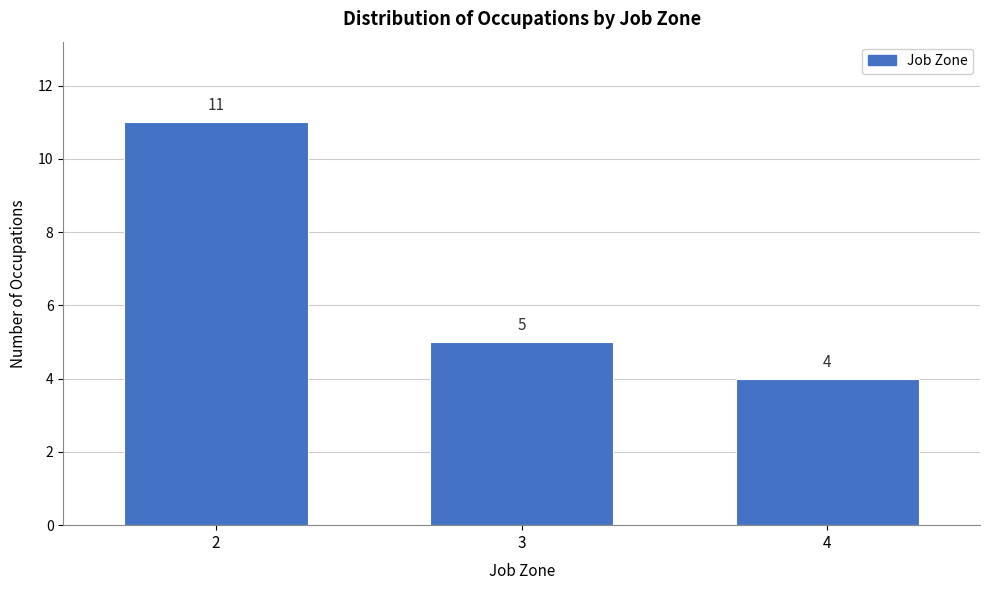

Reading left to right, transcribe all the data shown in this chart.

11	5	4